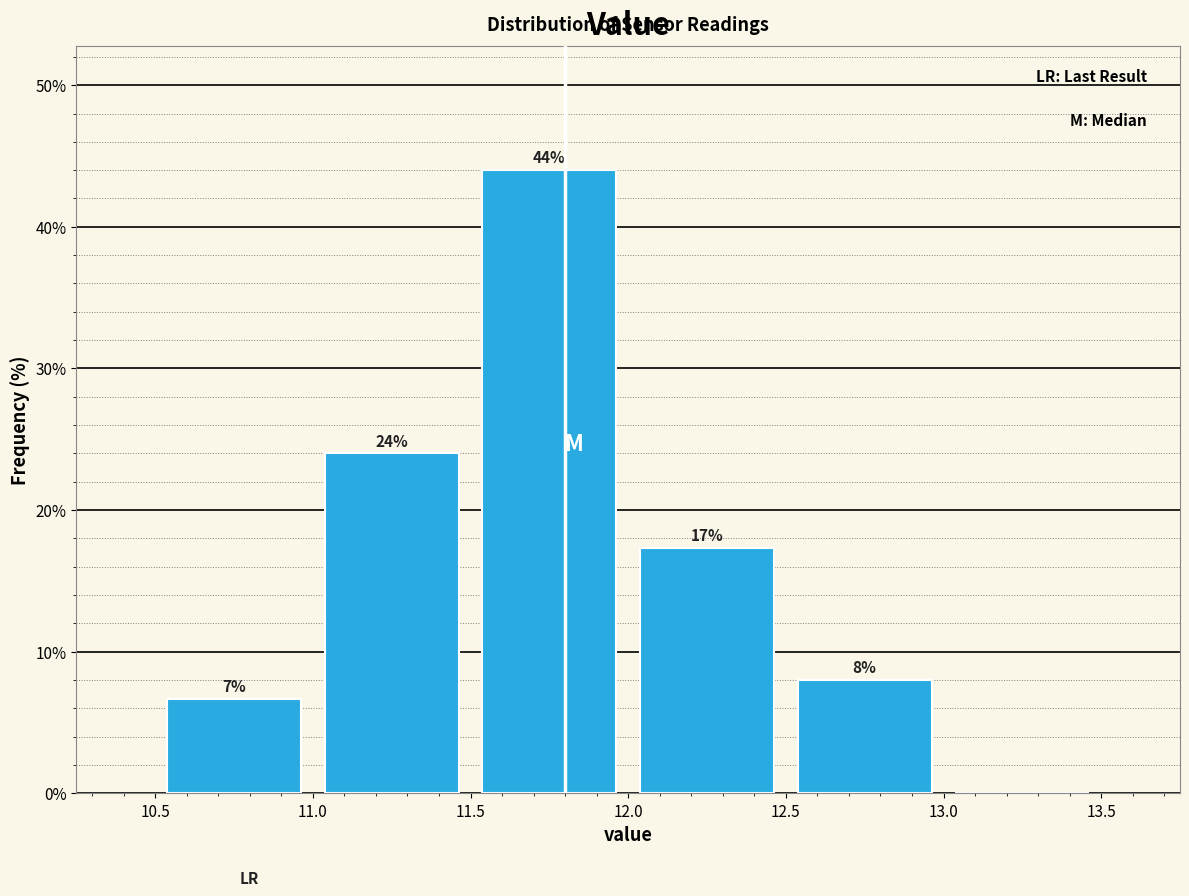

Which range on the x-axis has the tallest bar?

11.5 to 12.0